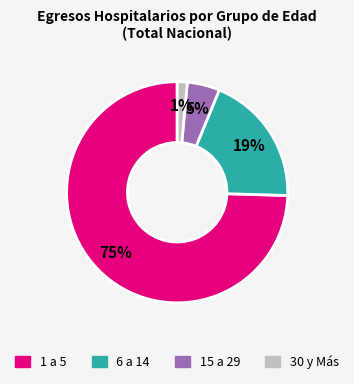

Is the sum of 1 a 5 and 15 a 29 greater than half?

Yes